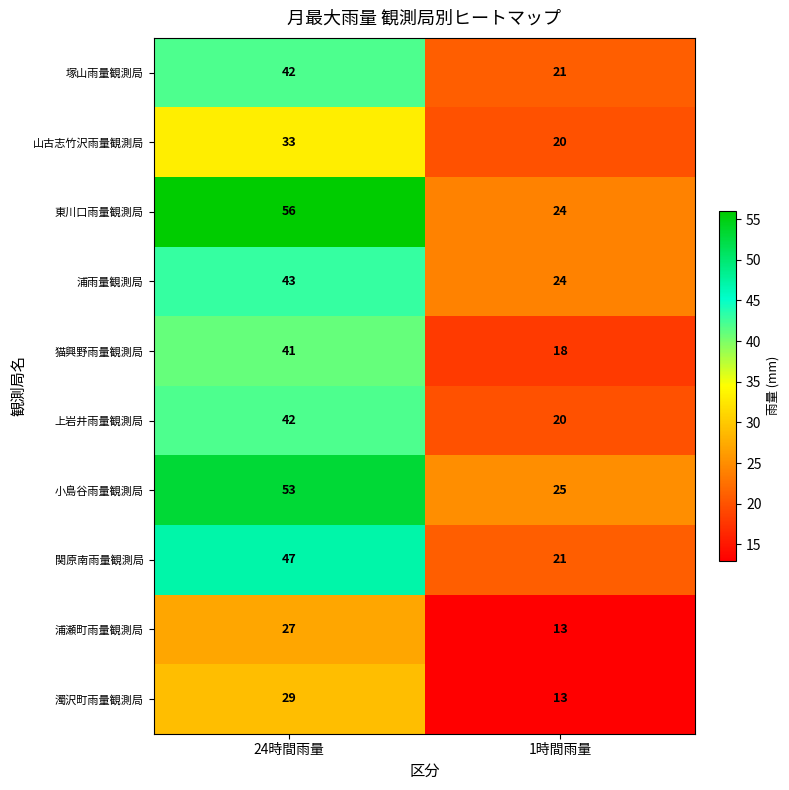

True or false: 山古志竹沢雨量観測局 has a value of 33 at 24時間雨量.

True